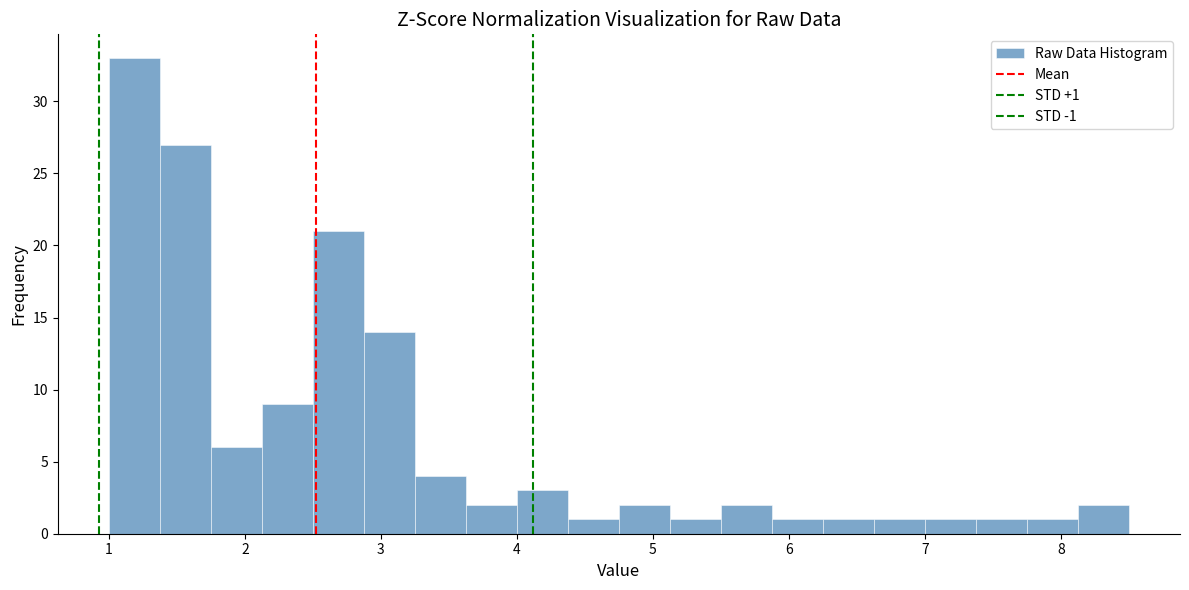

Around what value on the x-axis is the tallest bar? Give the approximate position of its centre, as read against the axis.

1.2